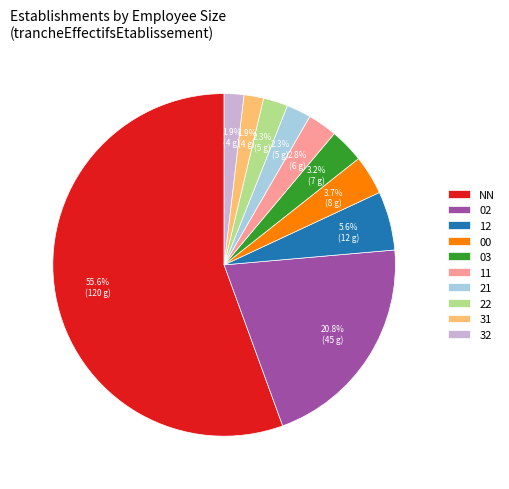

How many slices are in this pie chart?

10